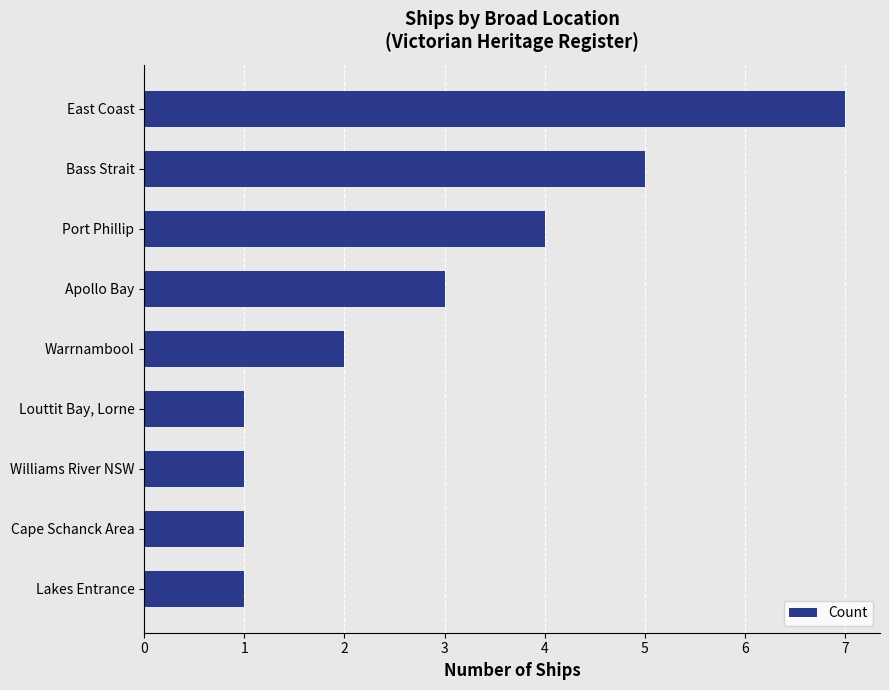

What is the smallest value displayed?

1